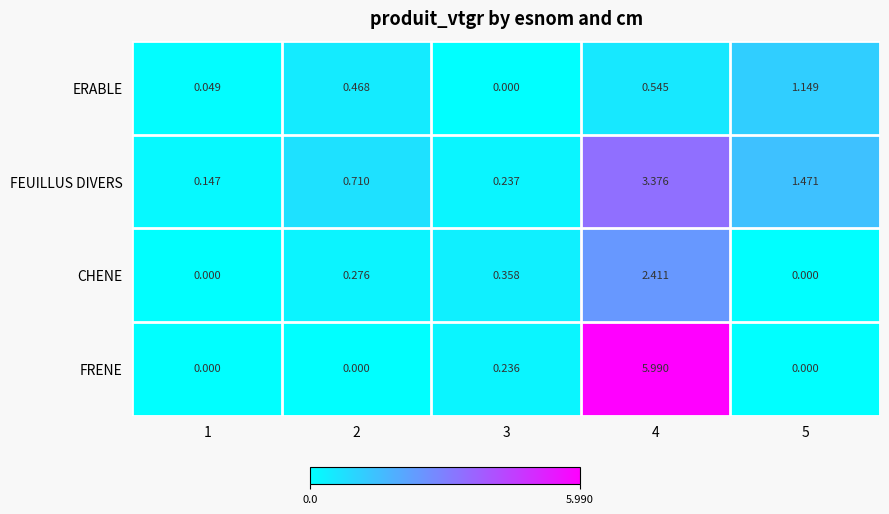

List the series in order of their peak value, highest first.

FRENE, FEUILLUS DIVERS, CHENE, ERABLE